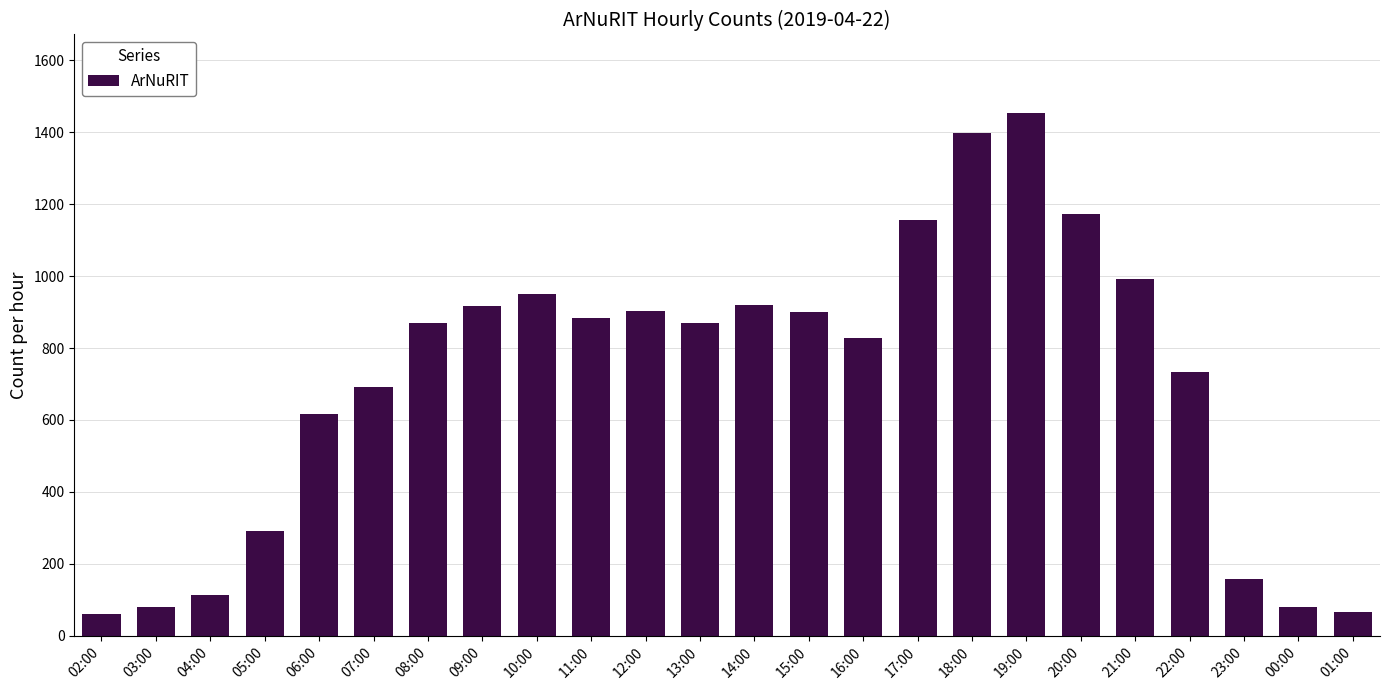

What is the label of the 7th bar from the left?

08:00